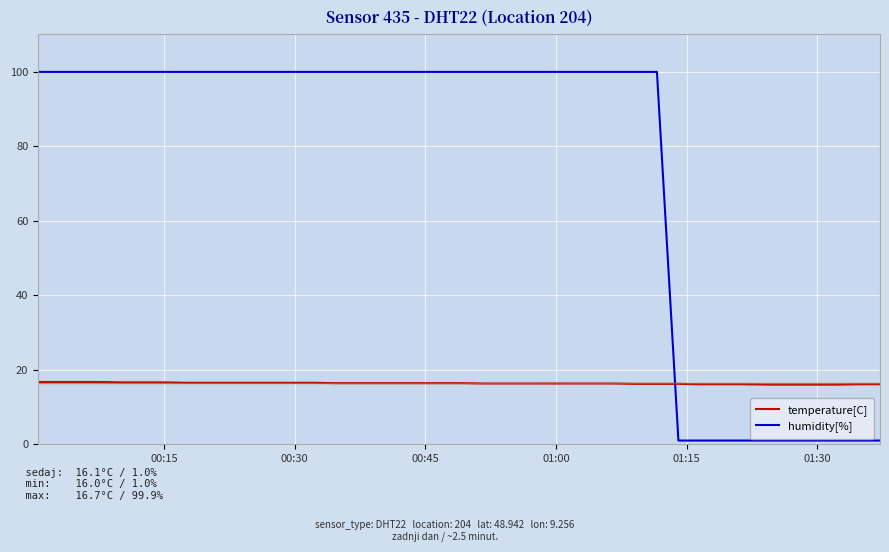

What are all the series names shown in the legend?

temperature[C], humidity[%]